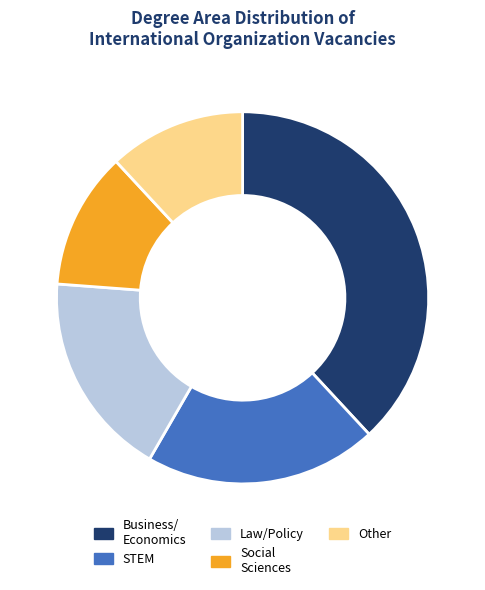

Does Other account for over 50% of the chart?

No